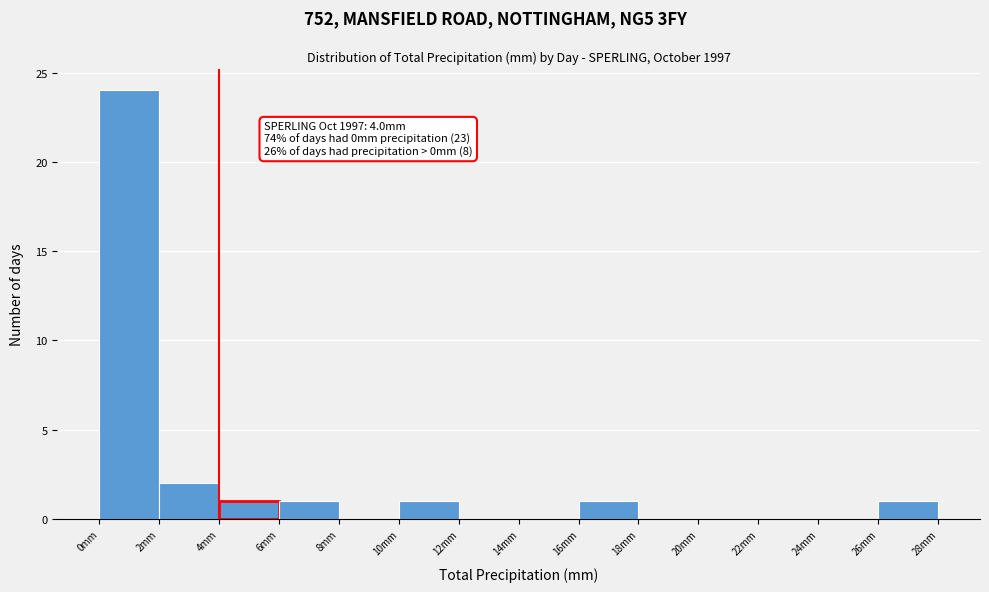

Over which range of the x-axis is the bar tallest?

0 to 2